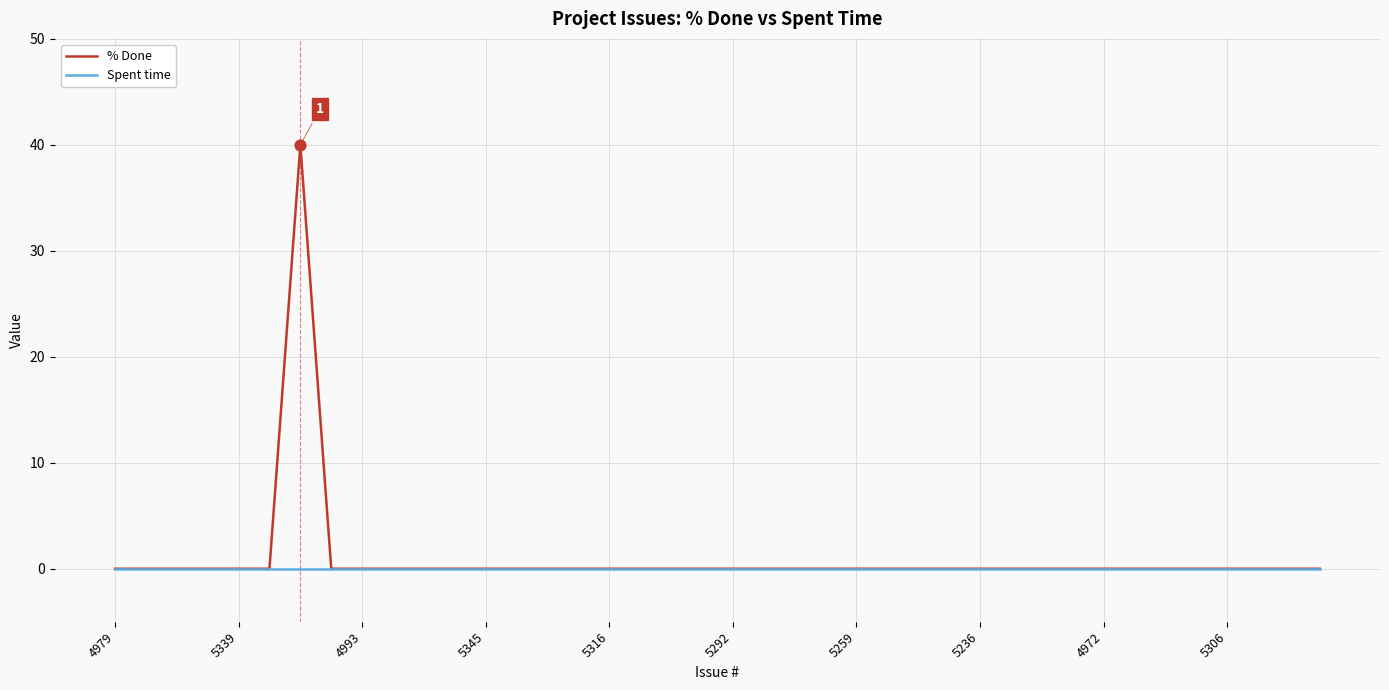

Which series has the largest range (max minus min)?

% Done